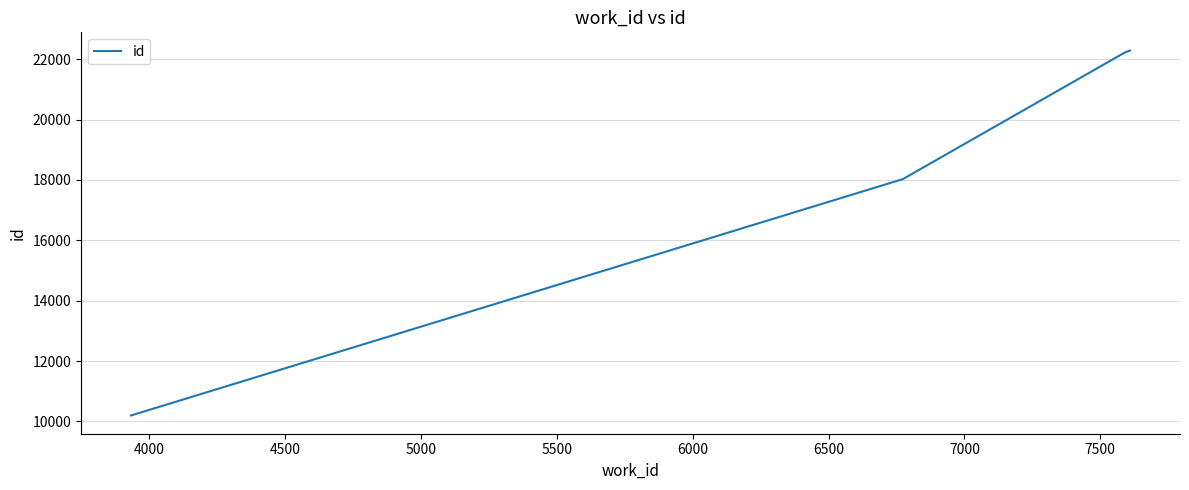

What is the smallest value displayed?

10196